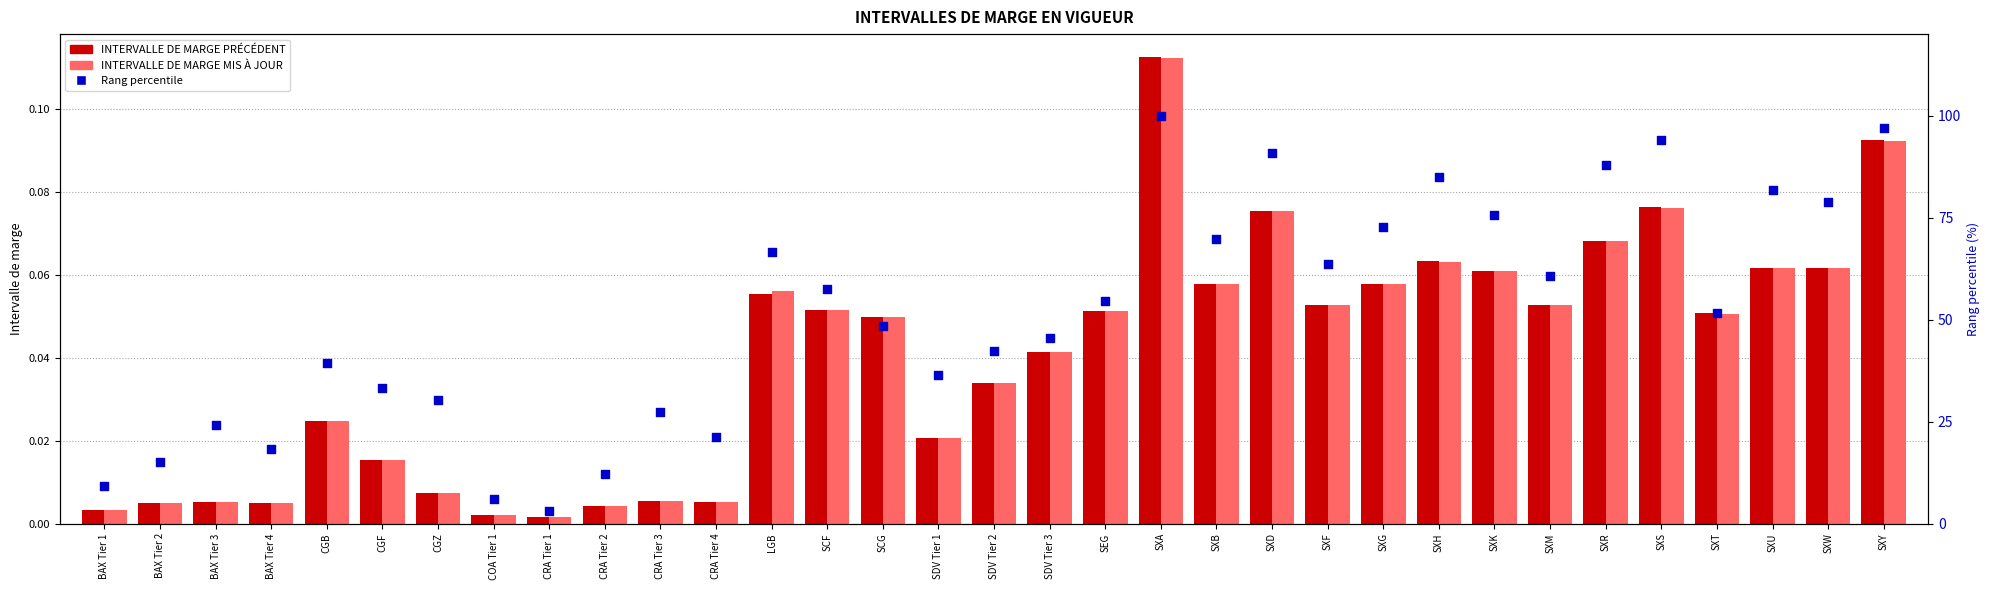

What are all the series names shown in the legend?

INTERVALLE DE MARGE PRÉCÉDENT, INTERVALLE DE MARGE MIS À JOUR, Rang percentile